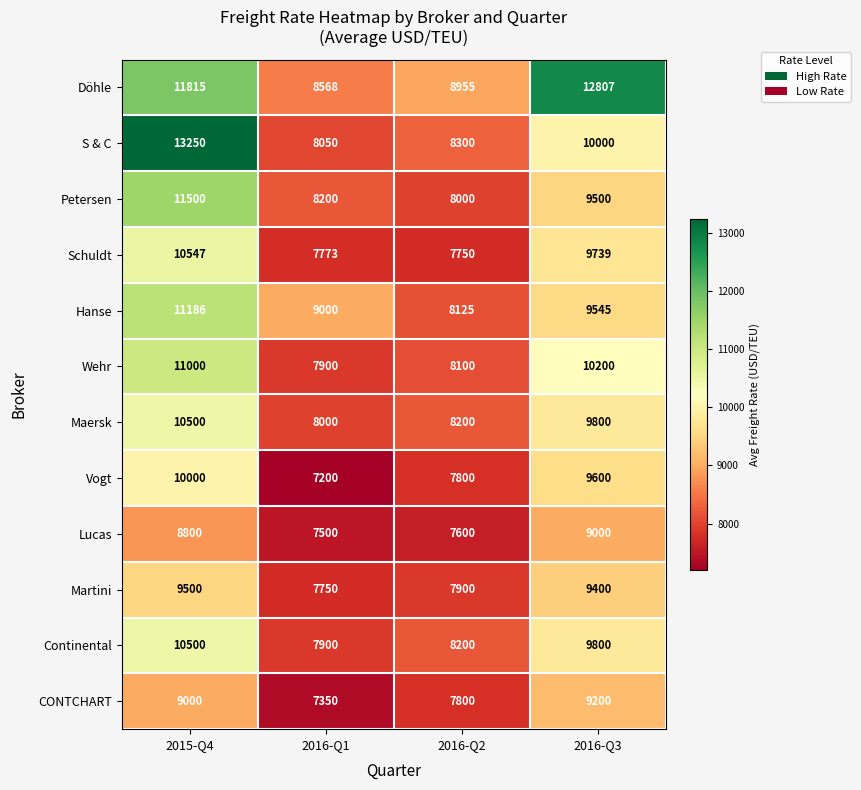

Which series has the widest spread of values?

S & C